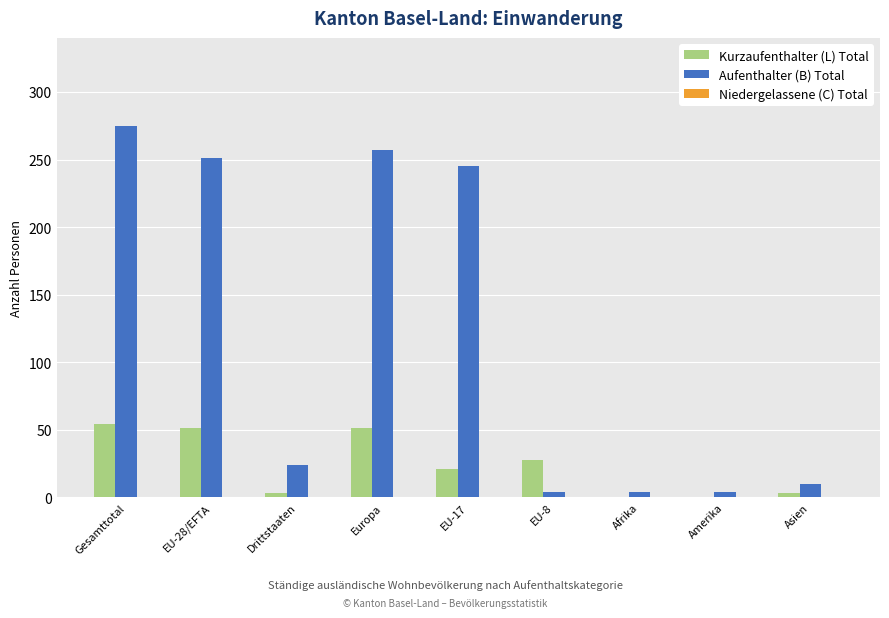

The Kurzaufenthalter (L) Total series shows 28 at EU-8. True or false?

True